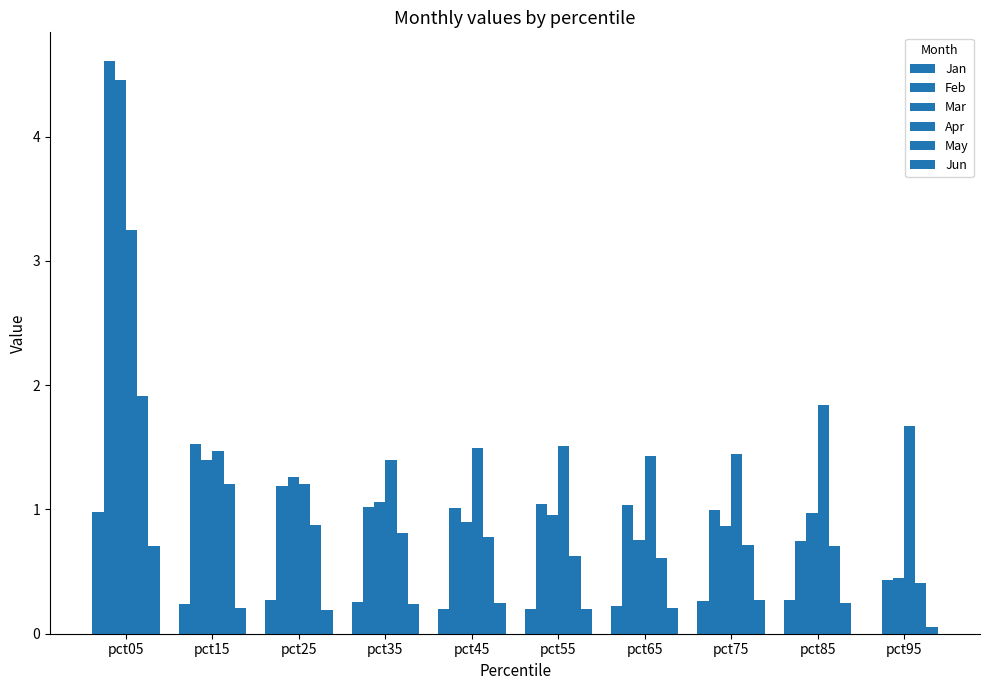

What is the difference between the highest and lowest values at pct85?

1.6